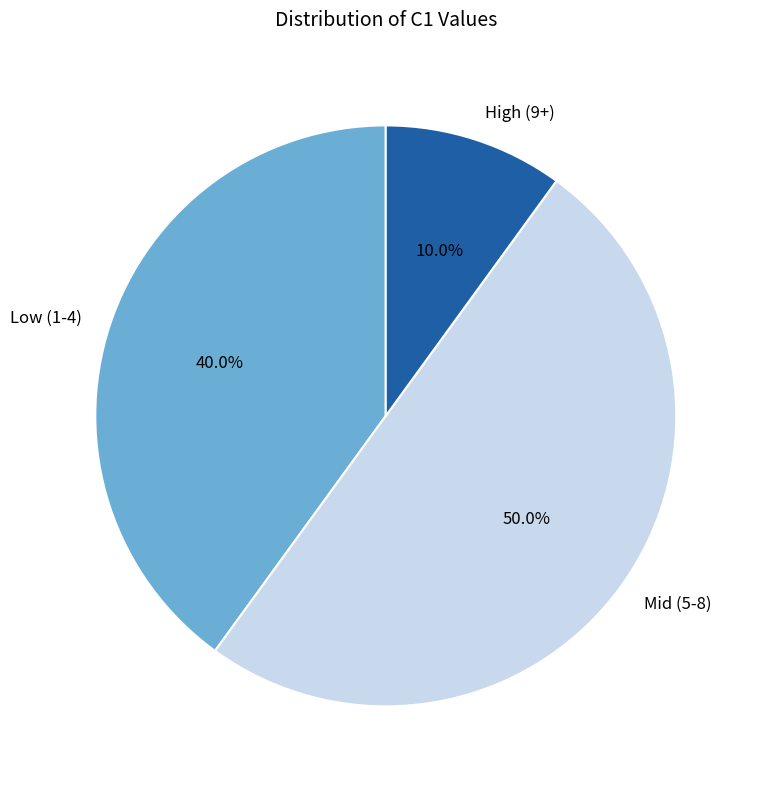

Count the number of slices in the pie.

3